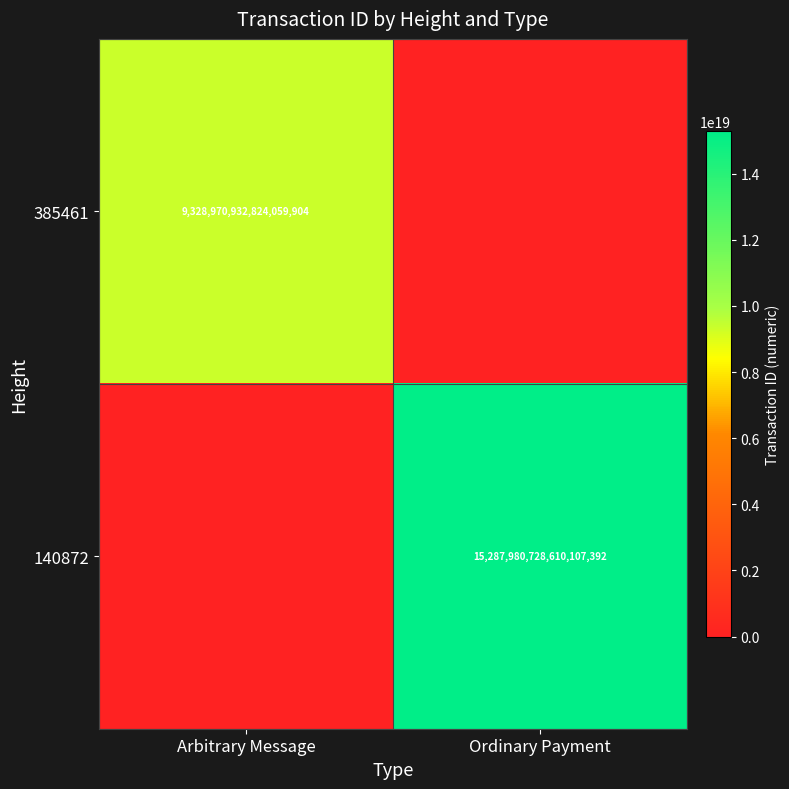

Is the value of 385461 at Arbitrary Message greater than the value of 140872 at Ordinary Payment?

No